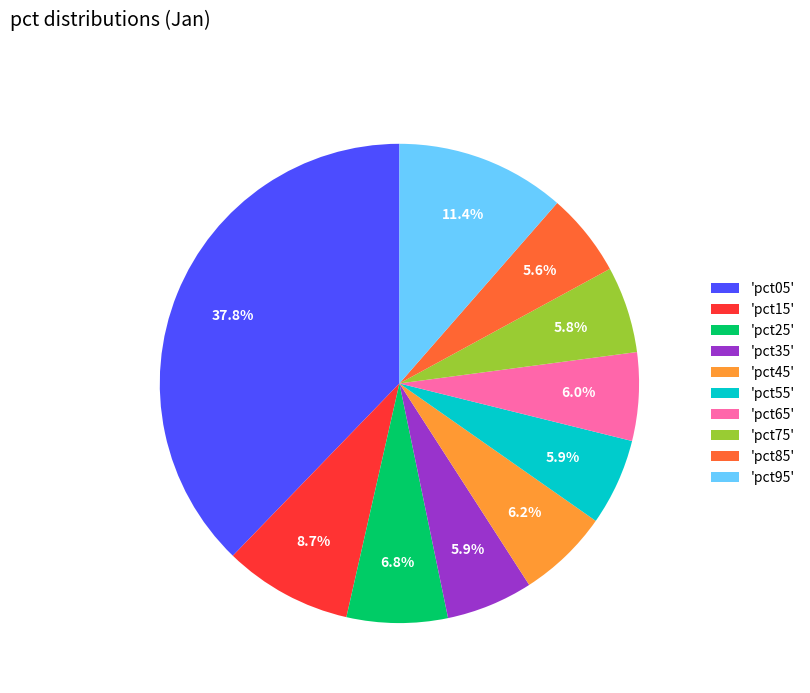

What percentage is NOT represented by 'pct65'?

94.0%